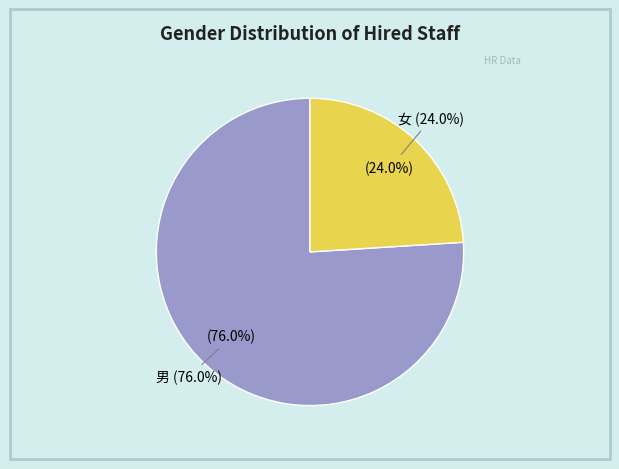

How many segments does this pie chart have?

2